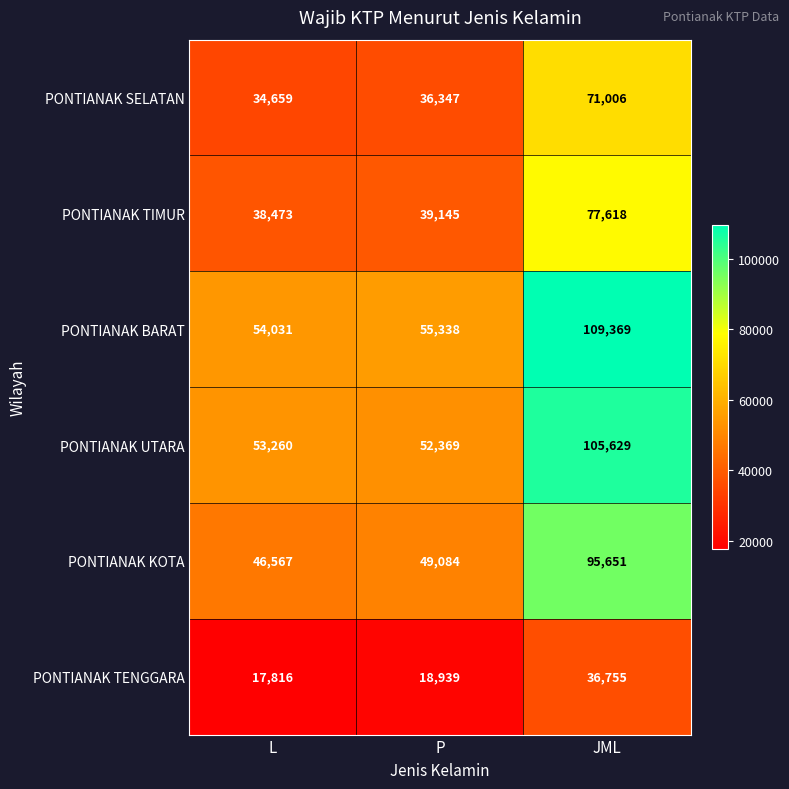

At which category is the sum across all series the highest?

JML